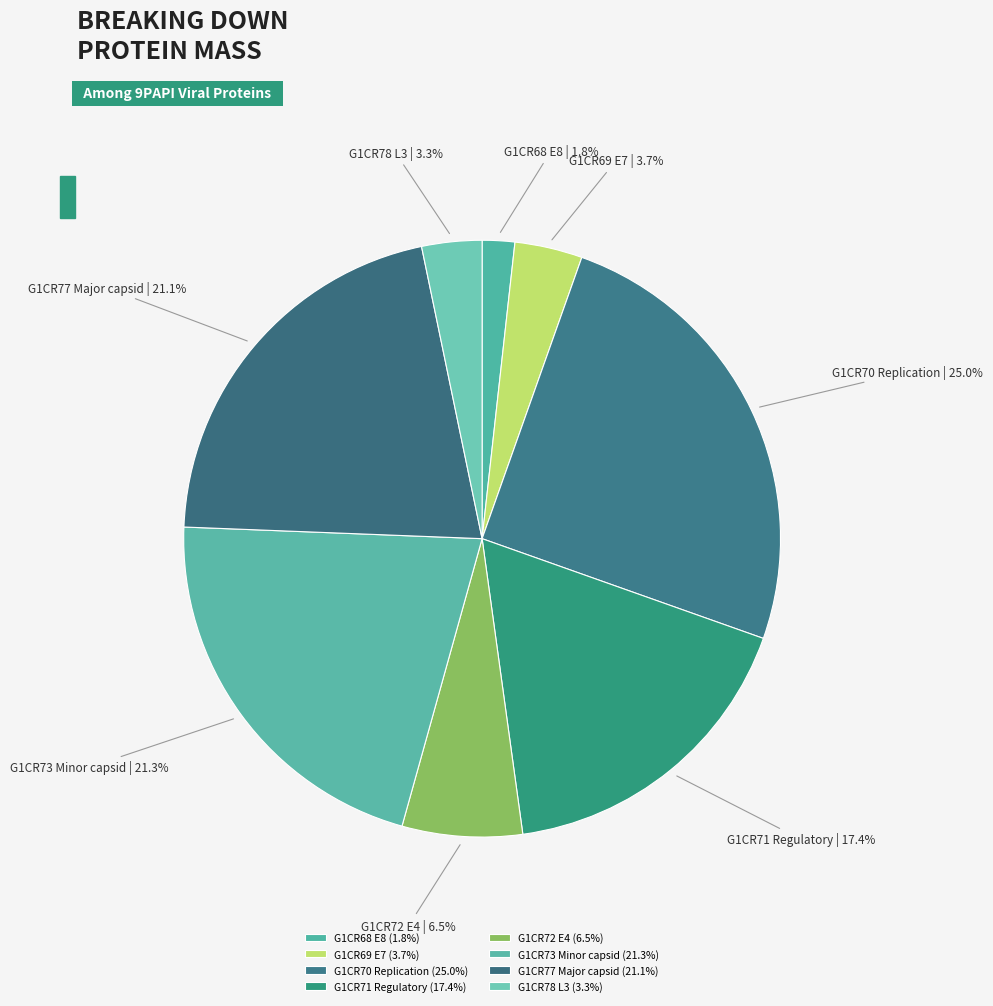

To the nearest percent, what percentage of the pie is G1CR71 Regulatory?

17%